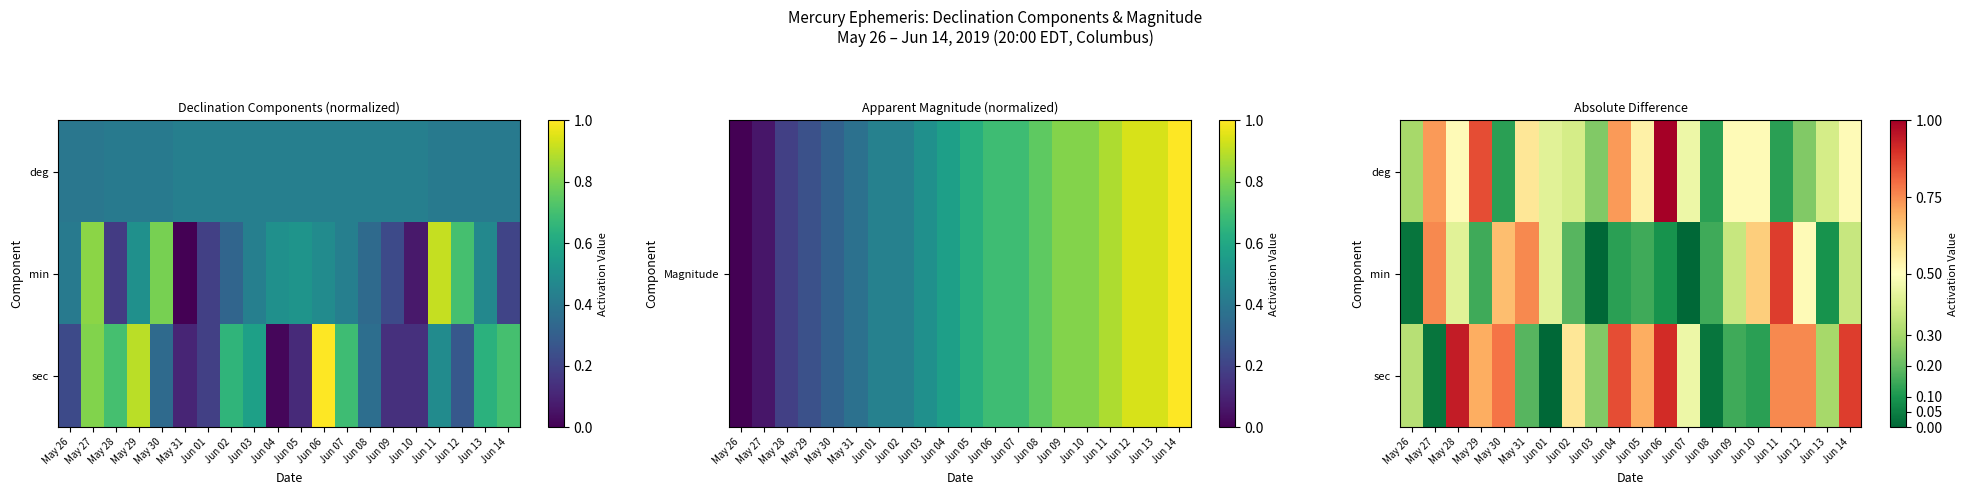

At which category is the sum across all series the highest?

Jun 06